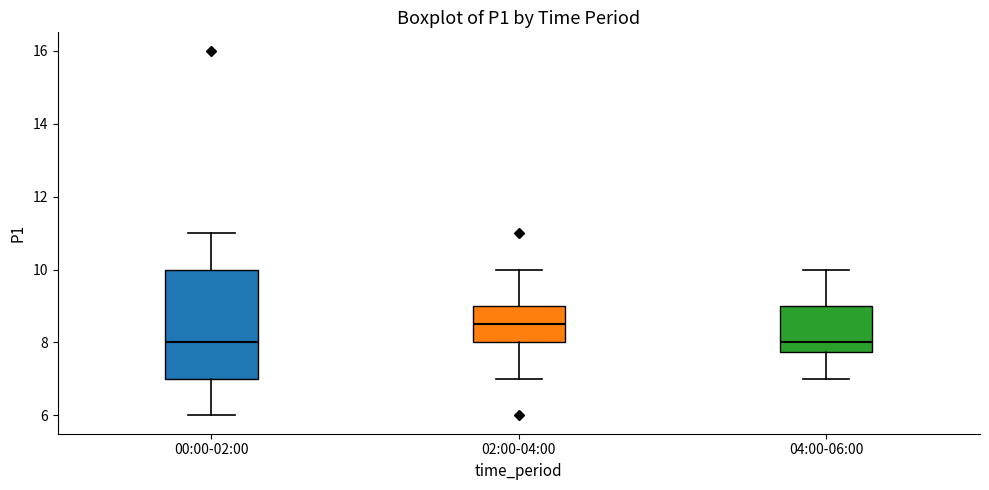

Where does the lower whisker of the box for 02:00-04:00 end on the y-axis? The values are not printed on the chart, so give them approximately, as read against the axis.

7.0